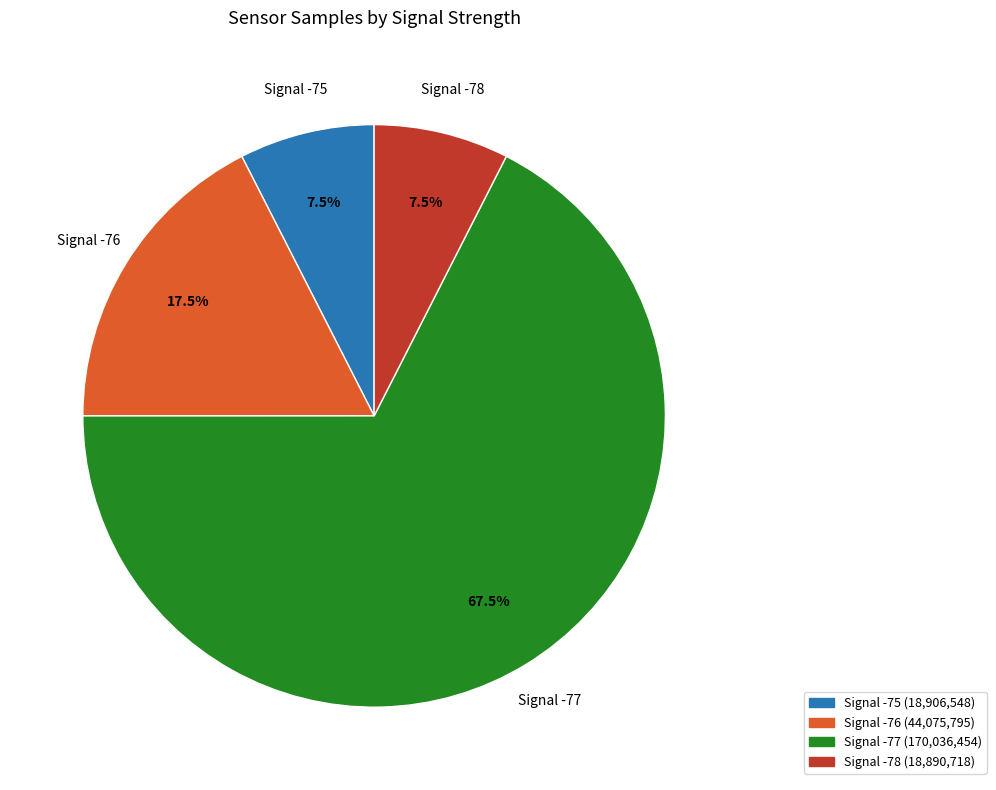

Does any single category account for the majority?

Yes